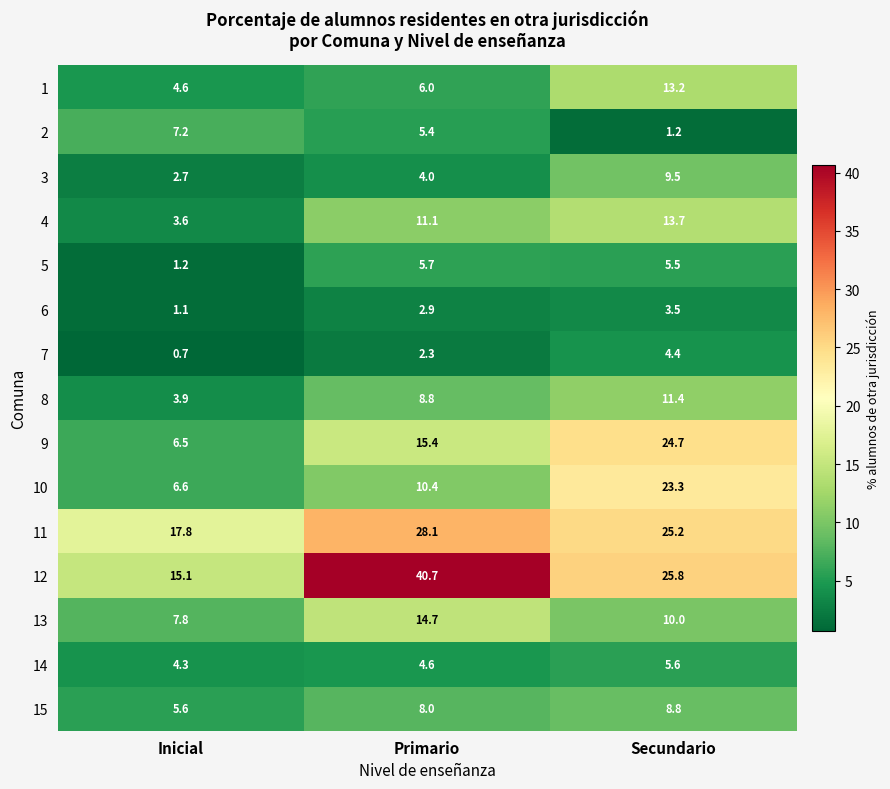

How many distinct data groups are displayed?

15